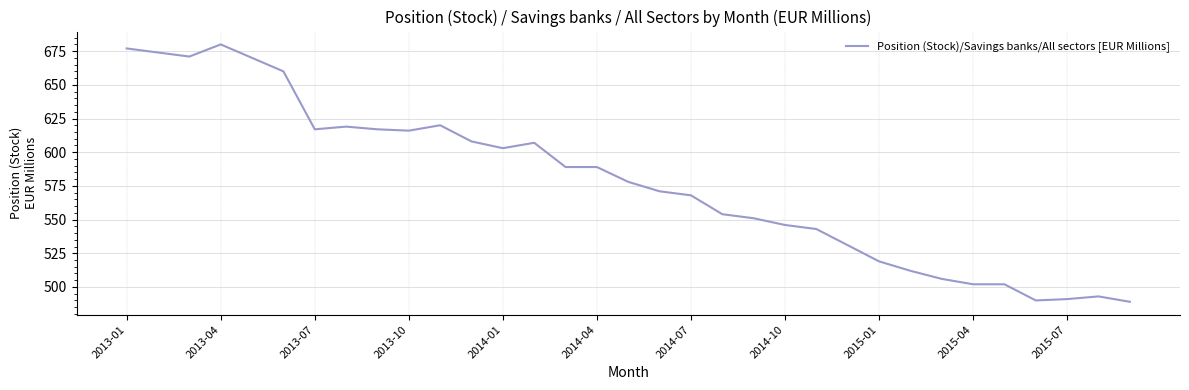

What is the difference between the maximum and minimum values?

191